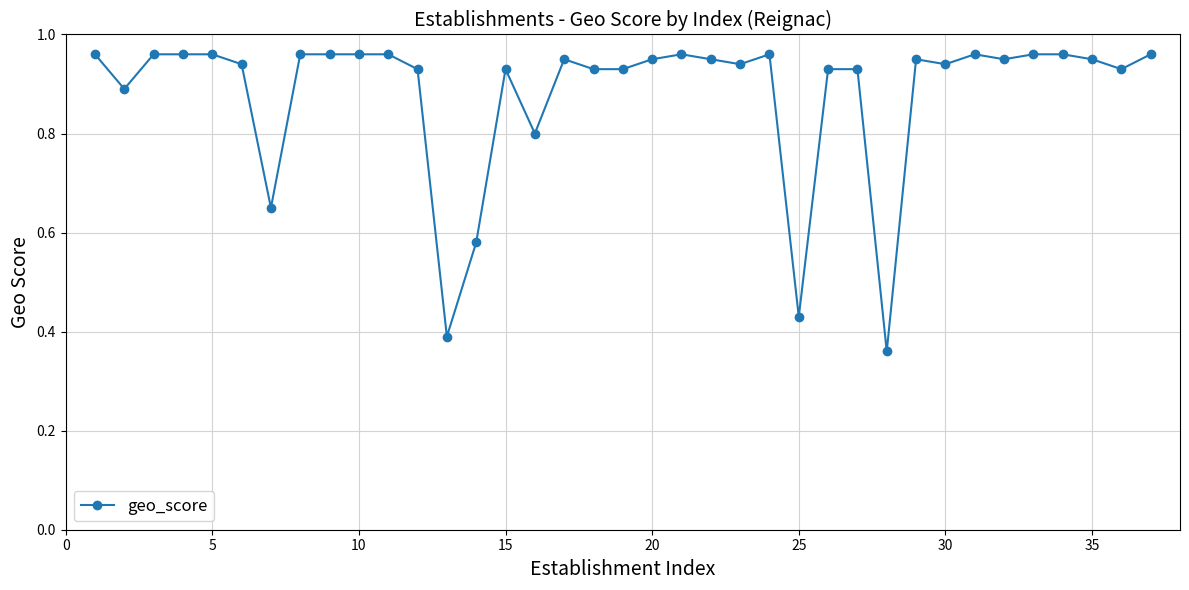

True or false: the data has more than 2 interior local peaks.

True